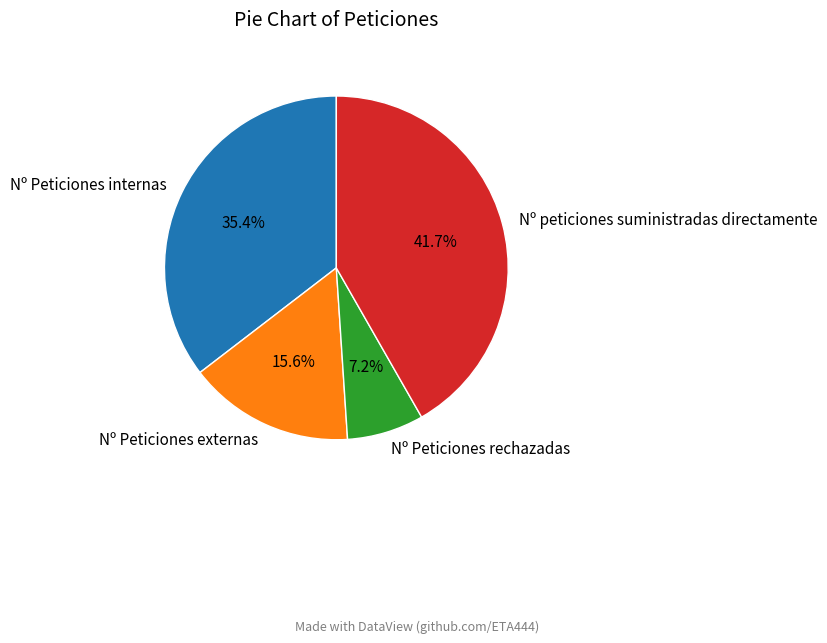

Between Nº Peticiones rechazadas and Nº Peticiones internas, which is larger?

Nº Peticiones internas